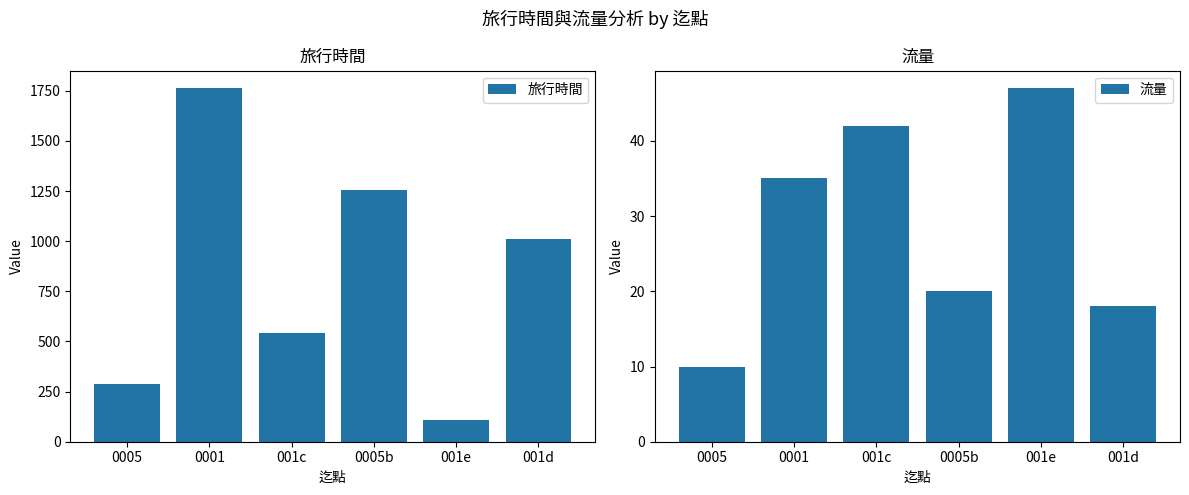

What is the difference between the 流量 values at 001d and 001c?

24